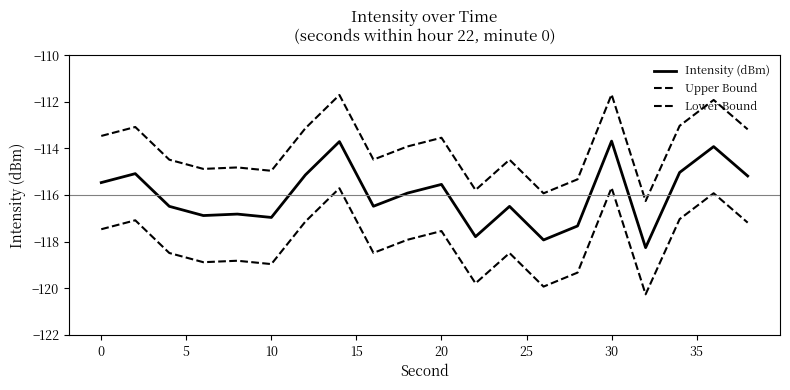

How many lines are shown in the chart?

3